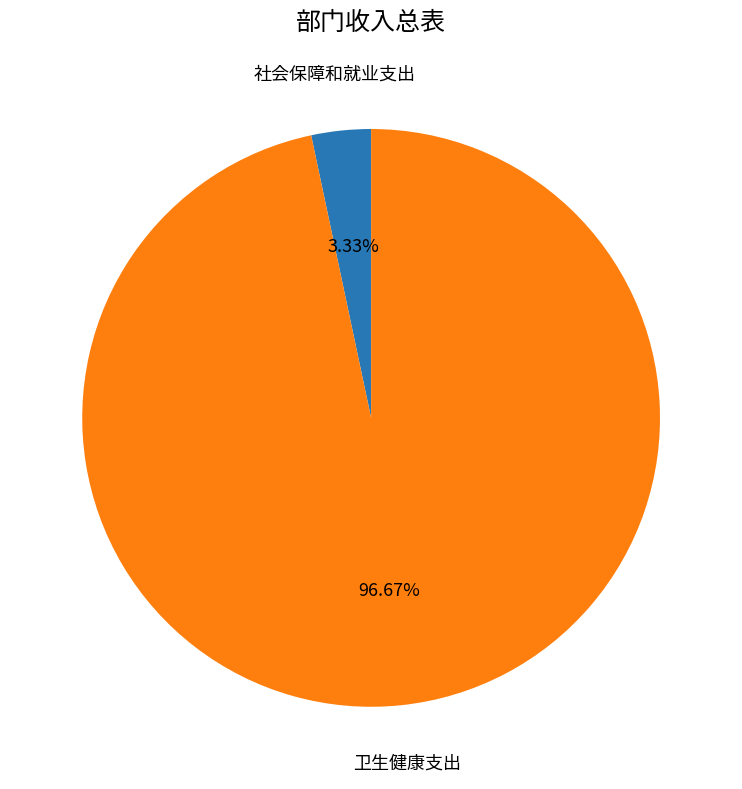

Which has a higher value, 社会保障和就业支出 or 卫生健康支出?

卫生健康支出